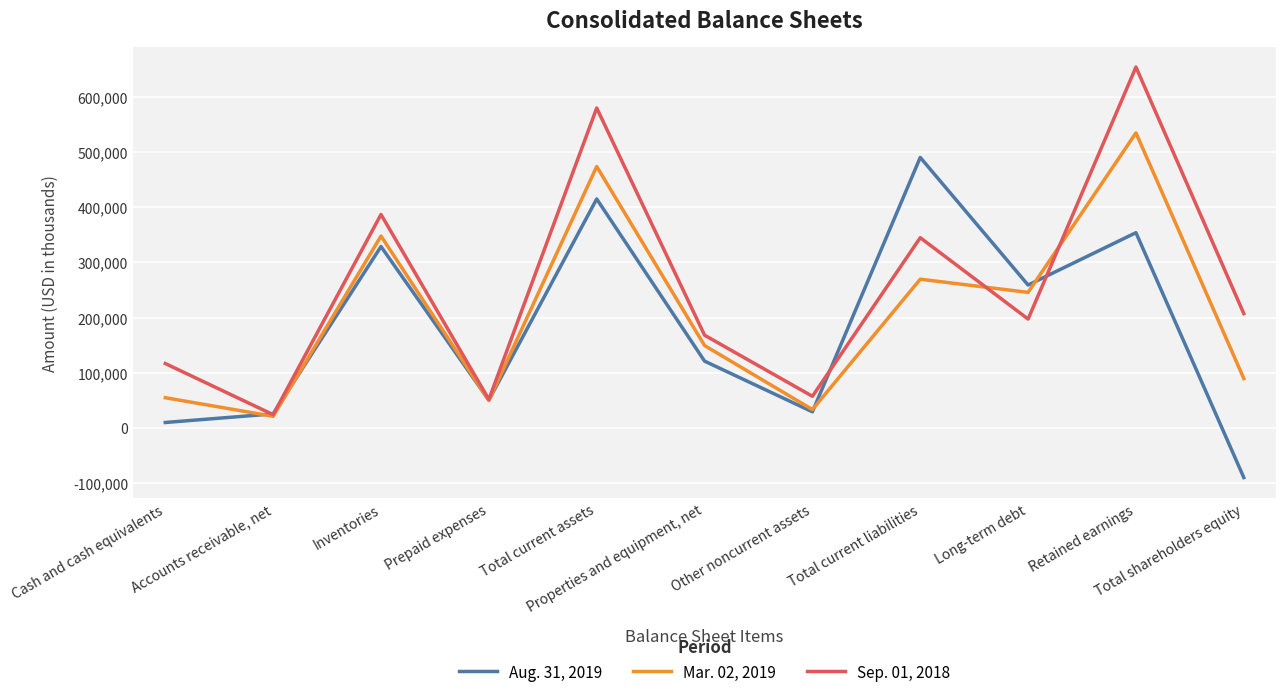

List the labels in order of Mar. 02, 2019 value, largest first.

Retained earnings, Total current assets, Inventories, Total current liabilities, Long-term debt, Properties and equipment, net, Total shareholders equity, Cash and cash equivalents, Prepaid expenses, Other noncurrent assets, Accounts receivable, net